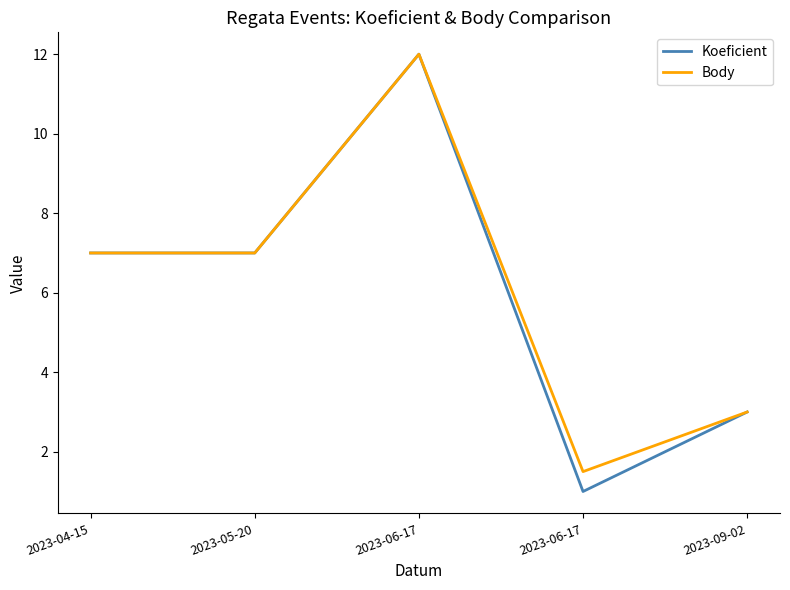

Is this an area chart (filled region under the line)?

No